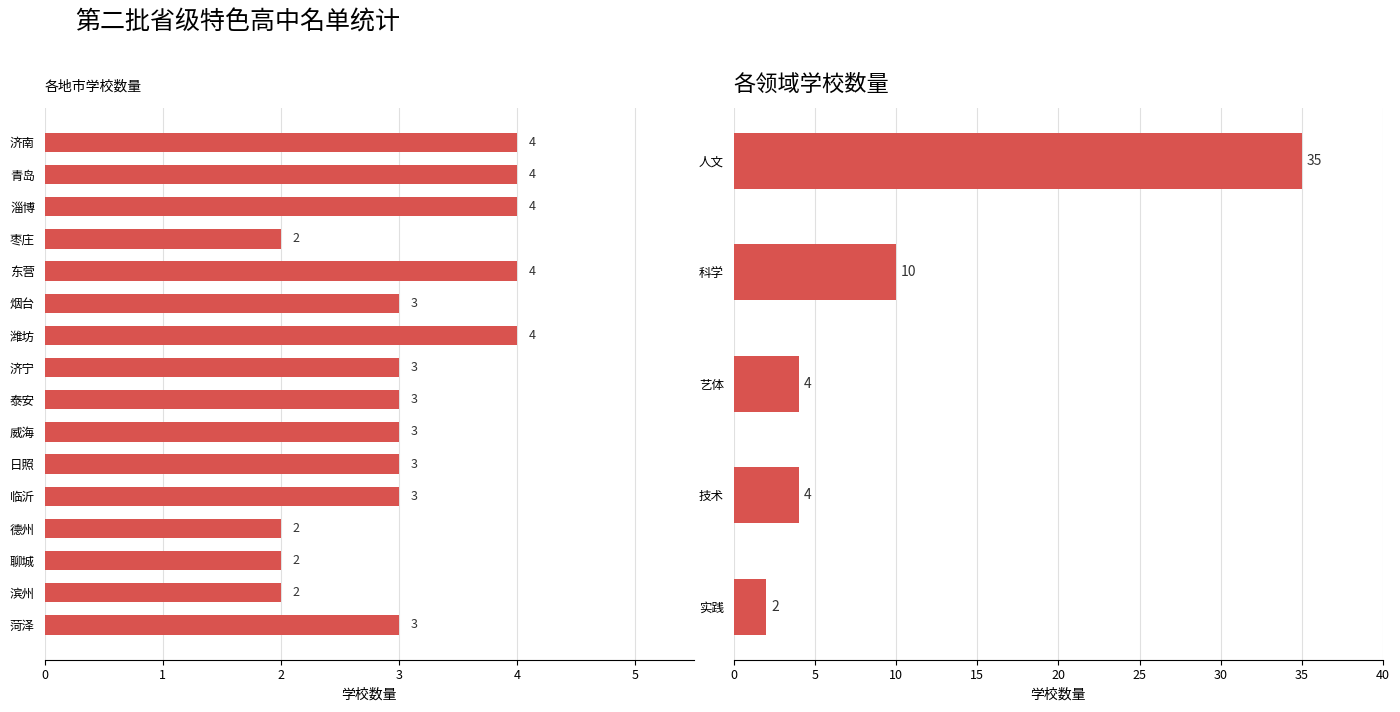

Which label corresponds to the largest value in the chart?

济南